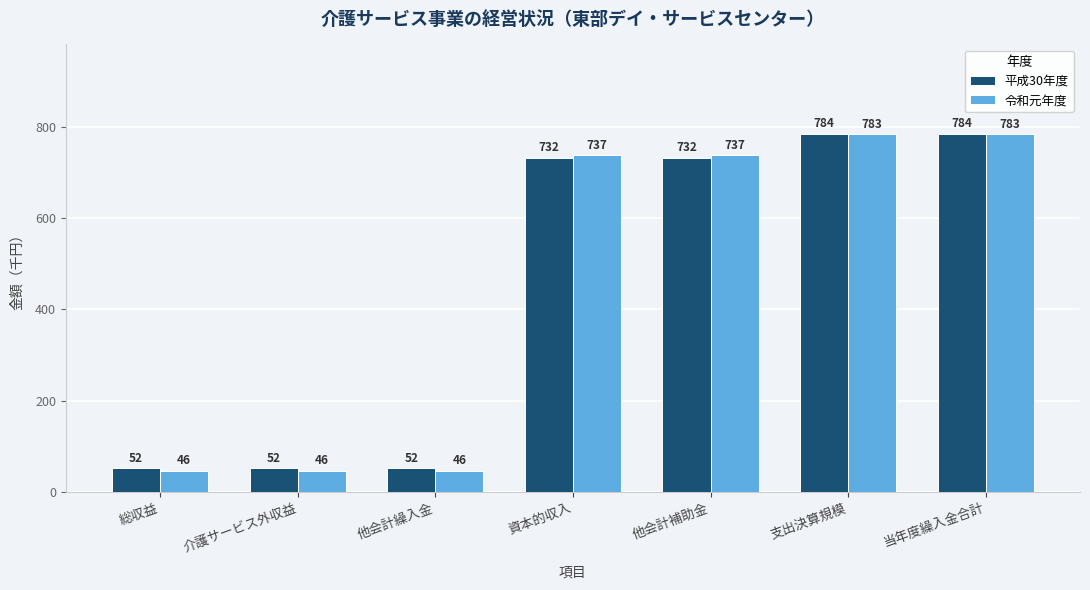

Reading left to right, list all the values displayed in this chart.

平成30年度: 総収益=52	介護サービス外収益=52	他会計繰入金=52	資本的収入=732	他会計補助金=732	支出決算規模=784	当年度繰入金合計=784
令和元年度: 総収益=46	介護サービス外収益=46	他会計繰入金=46	資本的収入=737	他会計補助金=737	支出決算規模=783	当年度繰入金合計=783